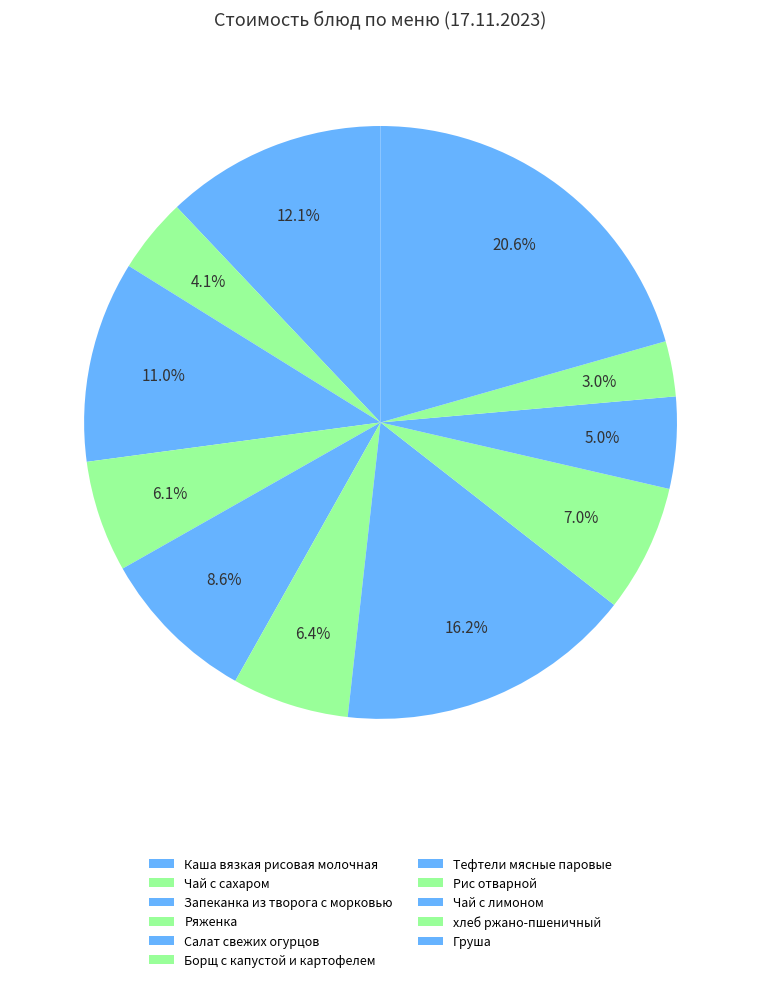

Which has a higher value, Рис отварной or Ряженка?

Рис отварной